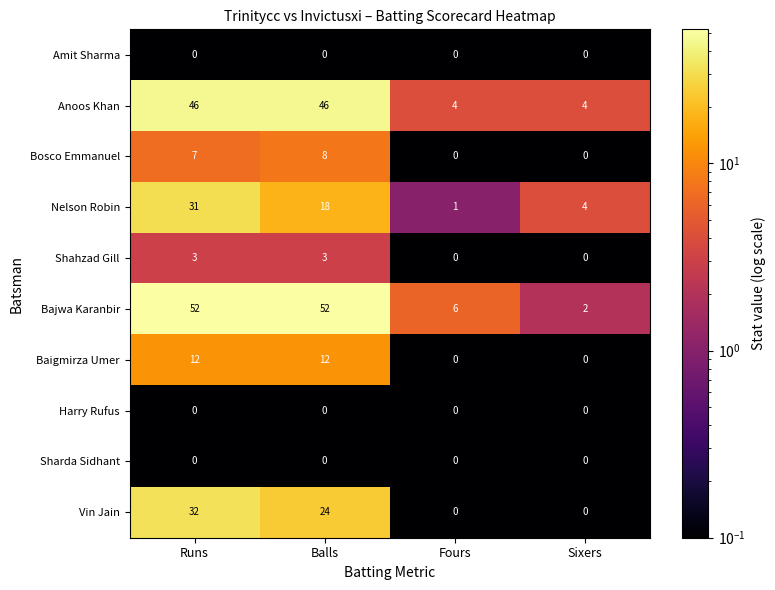

Is it true that Baigmirza Umer equals 0 at Fours?

True